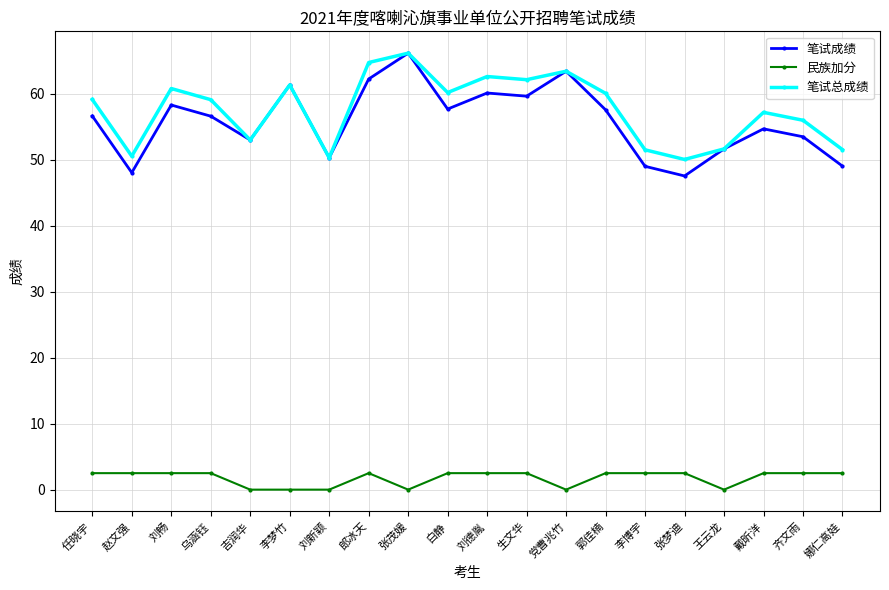

What is the label of the 16th point from the right?

吉润华